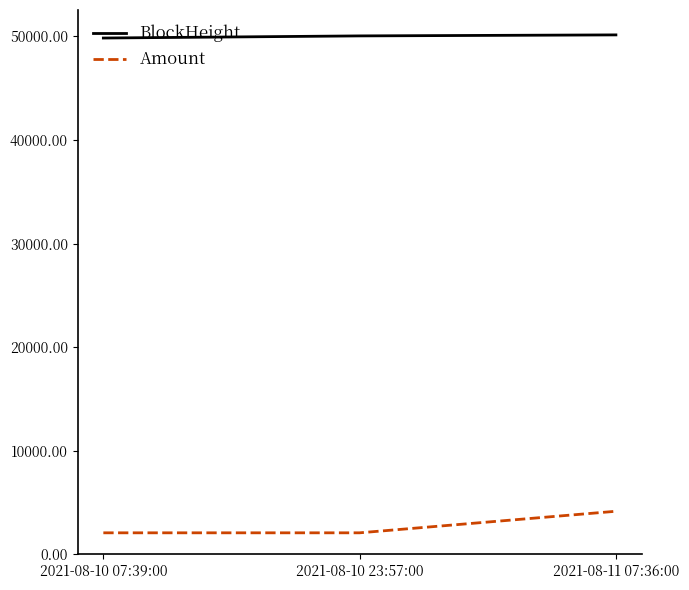

Which series has the largest total across all categories?

BlockHeight